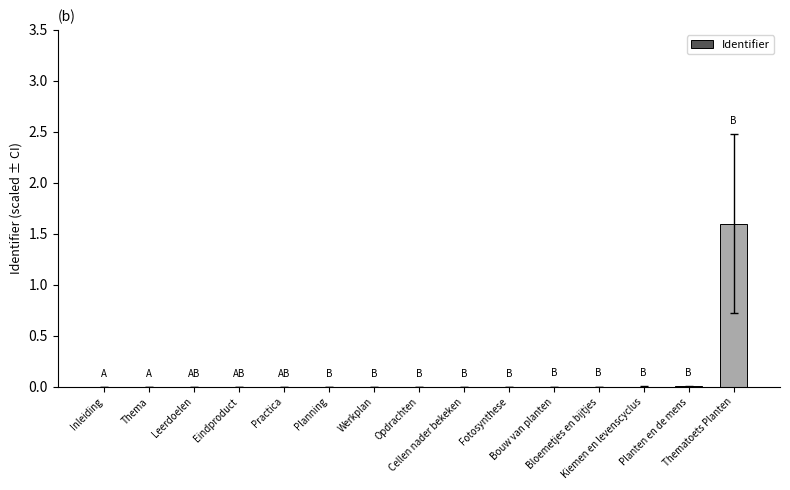

Reading left to right, what are all the values shown in this chart?

Inleiding=0.0	Thema=0.0	Leerdoelen=0.0	Eindproduct=0.0	Practica=0.0	Planning=0.0	Werkplan=0.0	Opdrachten=0.0	Cellen nader bekeken=0.0	Fotosynthese=0.0	Bouw van planten=0.0	Bloemetjes en bijtjes=0.0	Kiemen en levenscyclus=0.0	Planten en de mens=0.0	Thematoets Planten=1.6